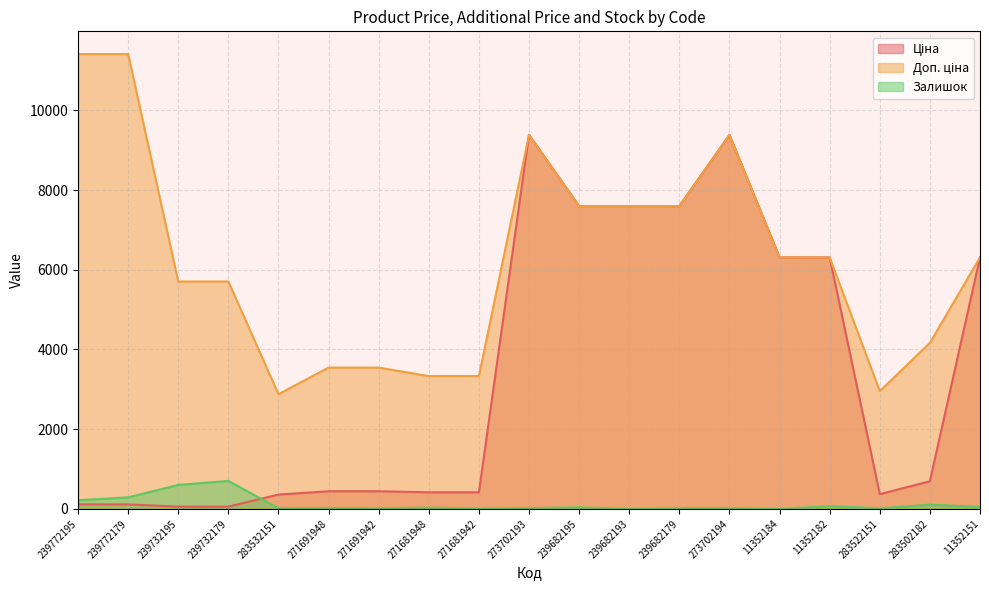

Which series changed the most between 239772179 and 239732179?

Доп. ціна